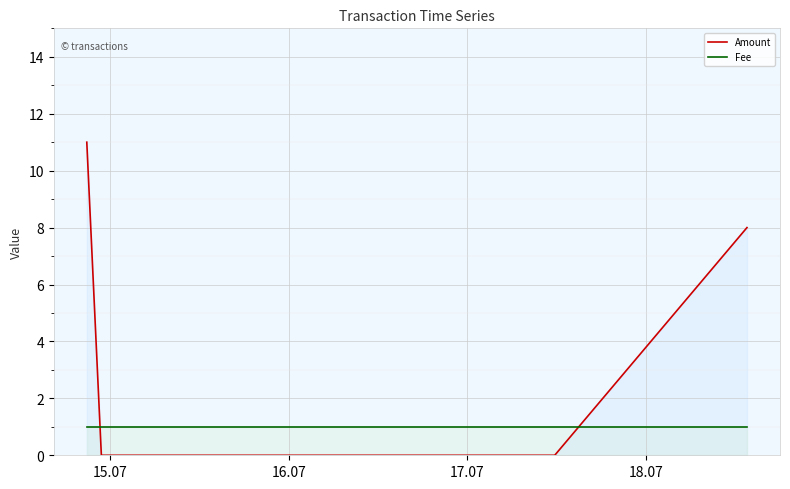

What is the difference between the maximum and minimum values in the Amount series?

11